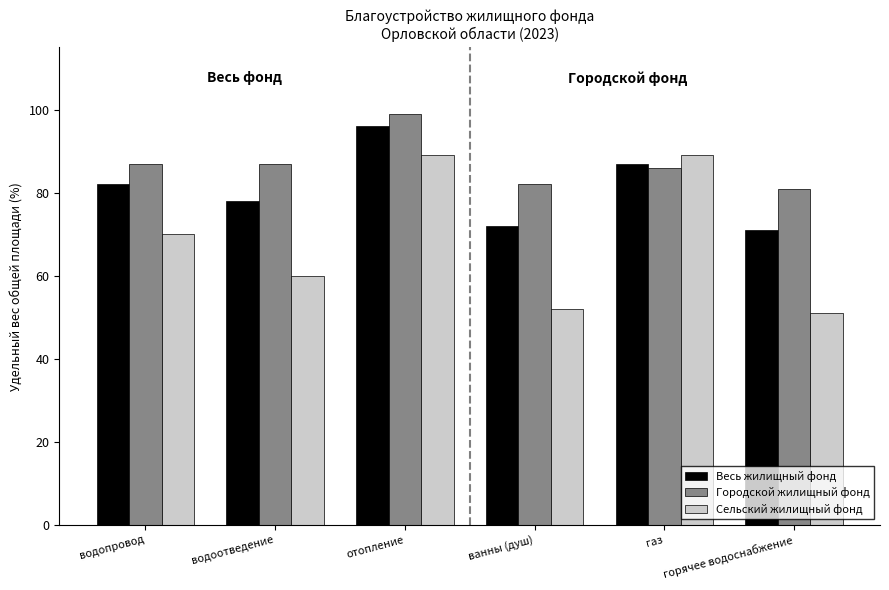

Reading left to right, list all the values displayed in this chart.

Весь жилищный фонд: водопровод=82	водоотведение=78	отопление=96	ванны (душ)=72	газ=87	горячее водоснабжение=71
Городской жилищный фонд: водопровод=87	водоотведение=87	отопление=99	ванны (душ)=82	газ=86	горячее водоснабжение=81
Сельский жилищный фонд: водопровод=70	водоотведение=60	отопление=89	ванны (душ)=52	газ=89	горячее водоснабжение=51